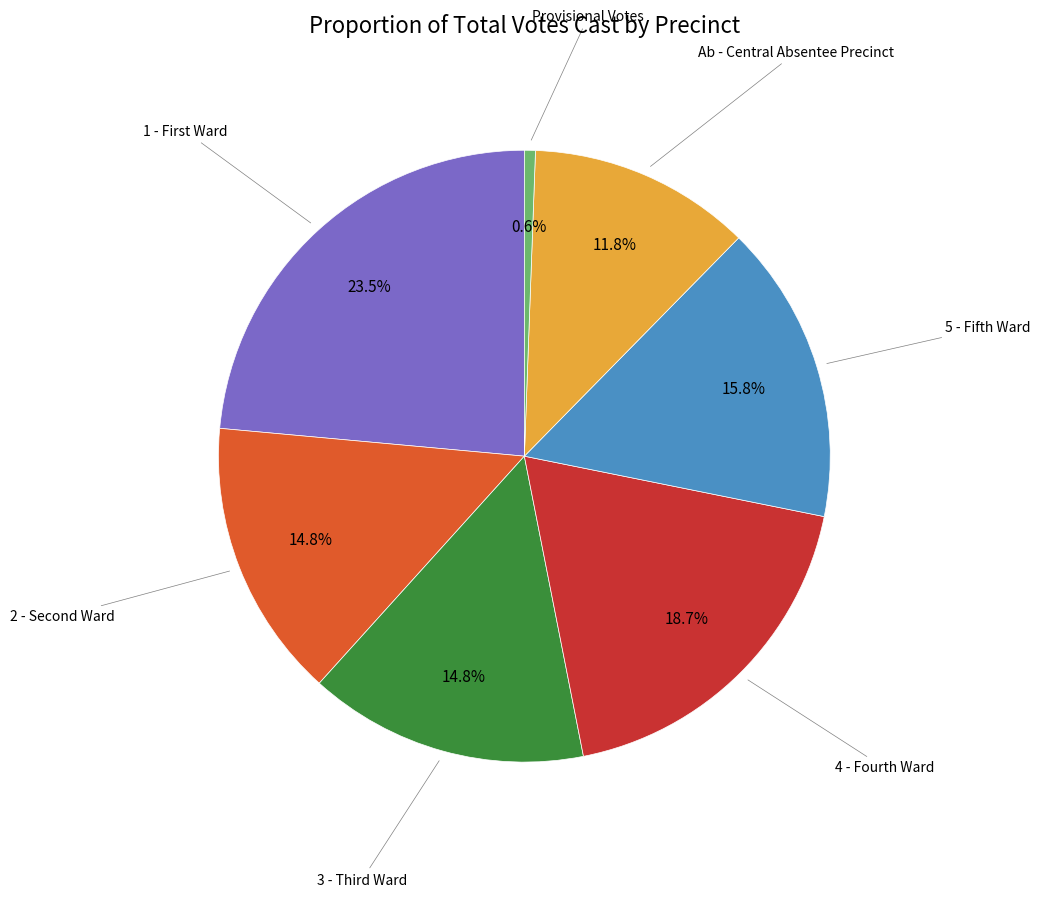

Is there a majority slice in this chart?

No